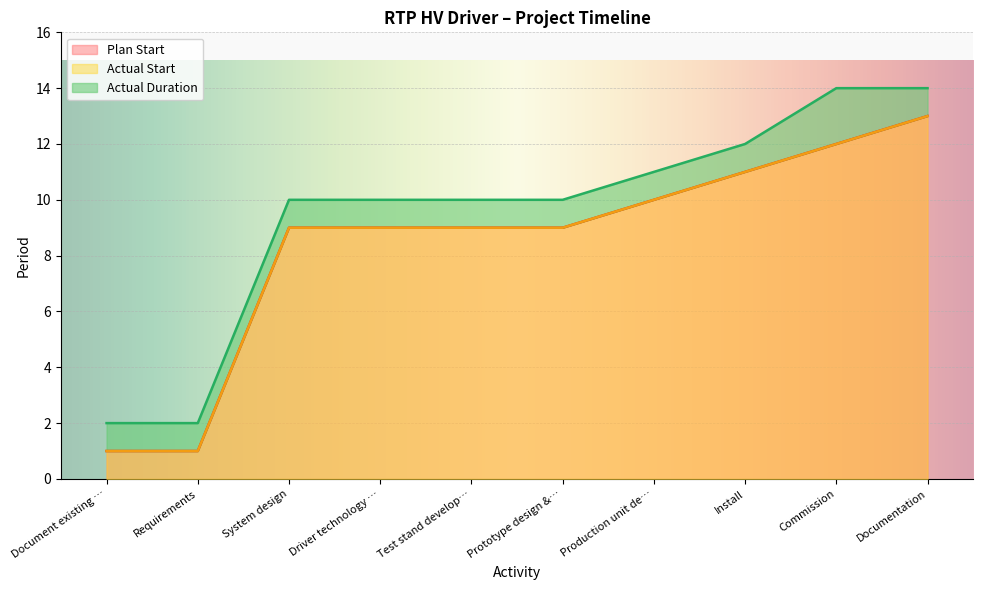

Rank the categories by Actual Start value from highest to lowest.

Documentation, Commission, Install, Production unit de…, System design, Driver technology …, Test stand develop…, Prototype design &…, Document existing …, Requirements